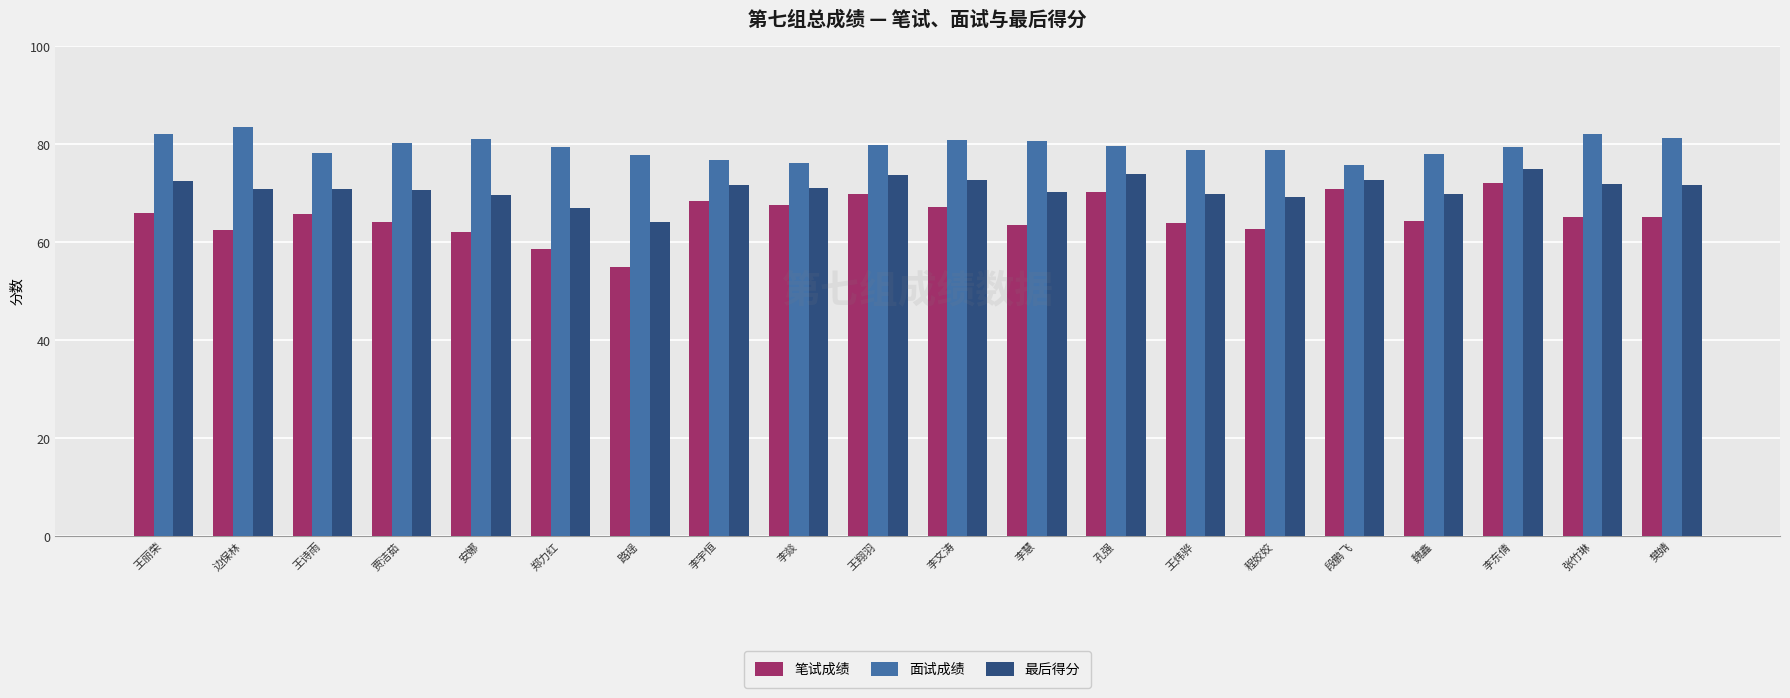

What is the minimum value shown in the chart?

55.0